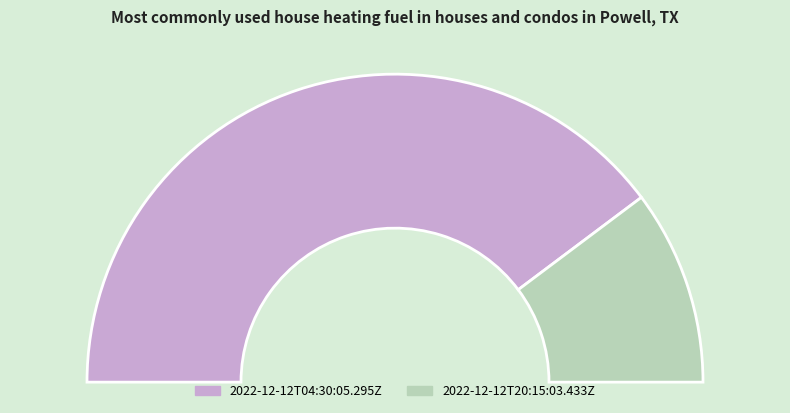

Which category has the biggest portion of the pie?

2022-12-12T04:30:05.295Z